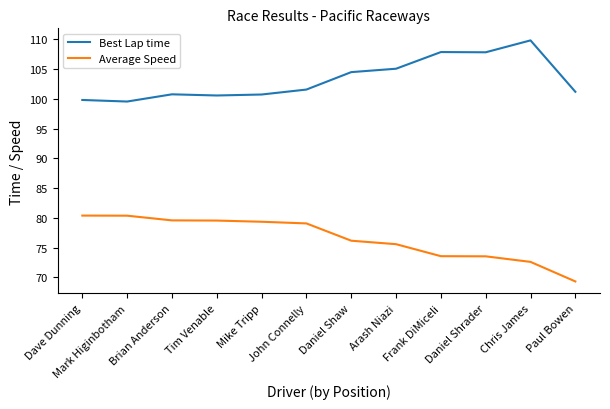

What is the difference between the maximum and minimum values in the Best Lap time series?

10.3